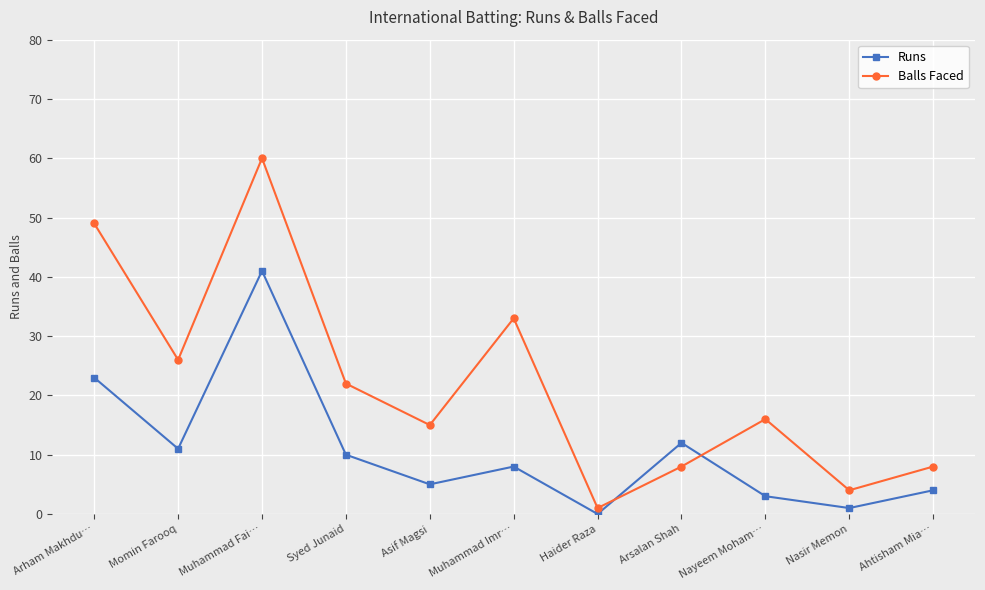

At how many categories does at least one series exceed 58?

1